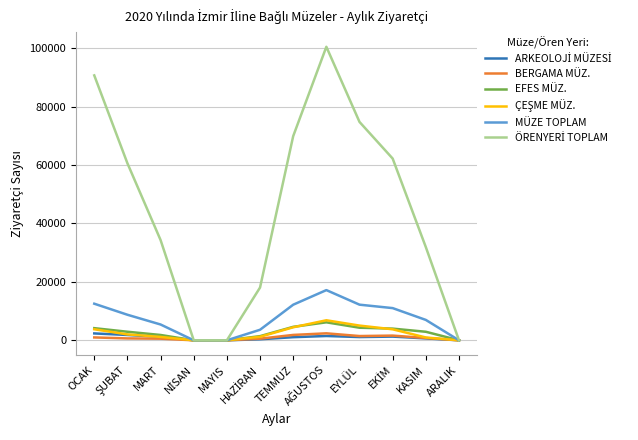

How many lines are shown in the chart?

6